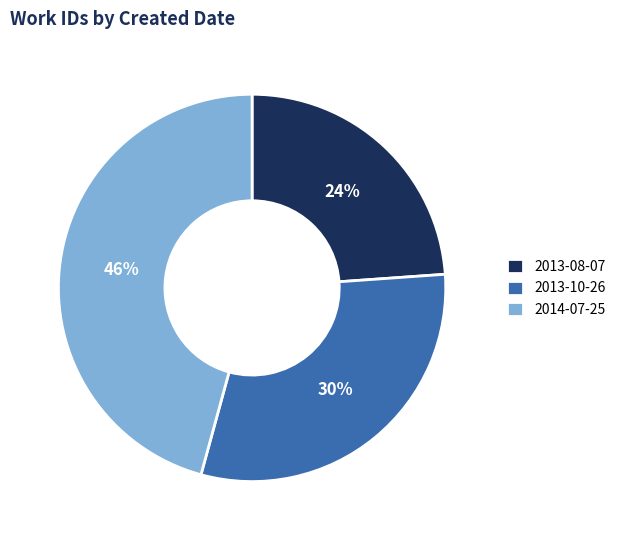

Do 2013-10-26 and 2014-07-25 together represent more than half of the pie?

Yes